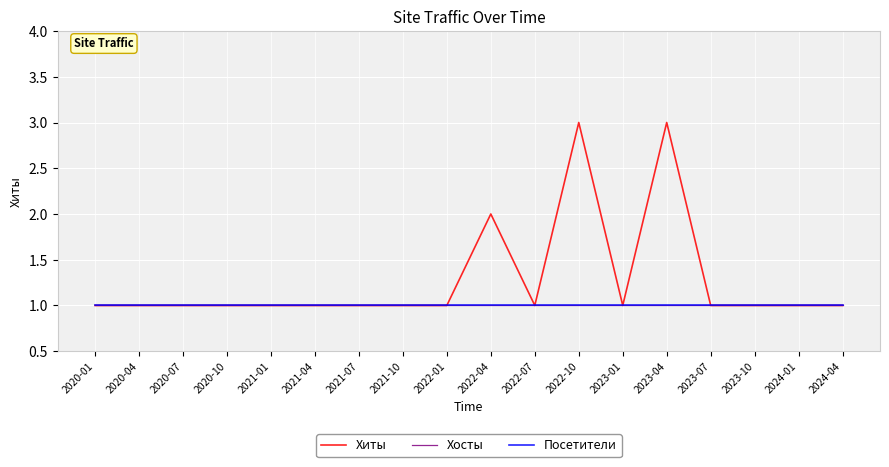

Reading right to left, list all the values displayed in this chart.

Хиты: 1	1	1	1	3	1	3	1	2	1	1	1	1	1	1	1	1	1
Хосты: 1	1	1	1	1	1	1	1	1	1	1	1	1	1	1	1	1	1
Посетители: 1	1	1	1	1	1	1	1	1	1	1	1	1	1	1	1	1	1